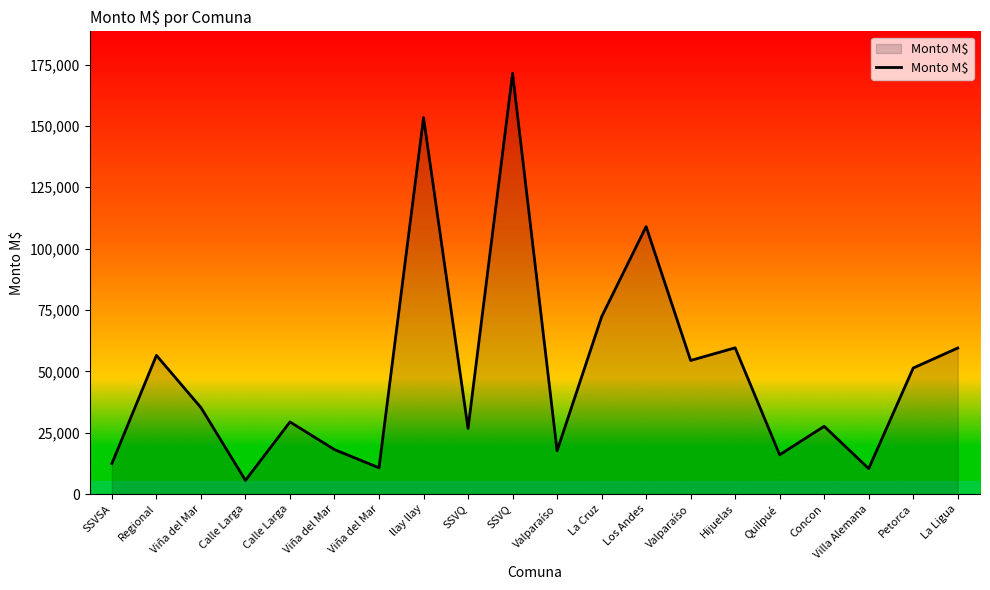

Does the chart have visible grid lines?

No